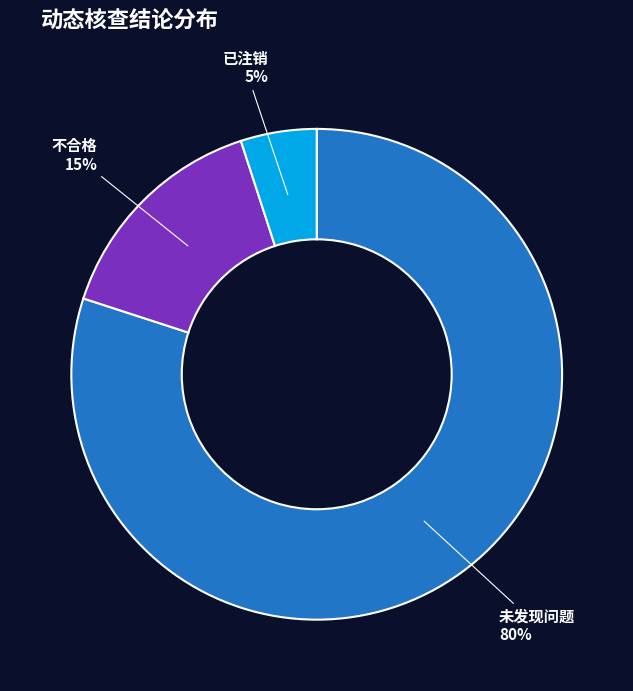

What is the majority slice?

未发现问题